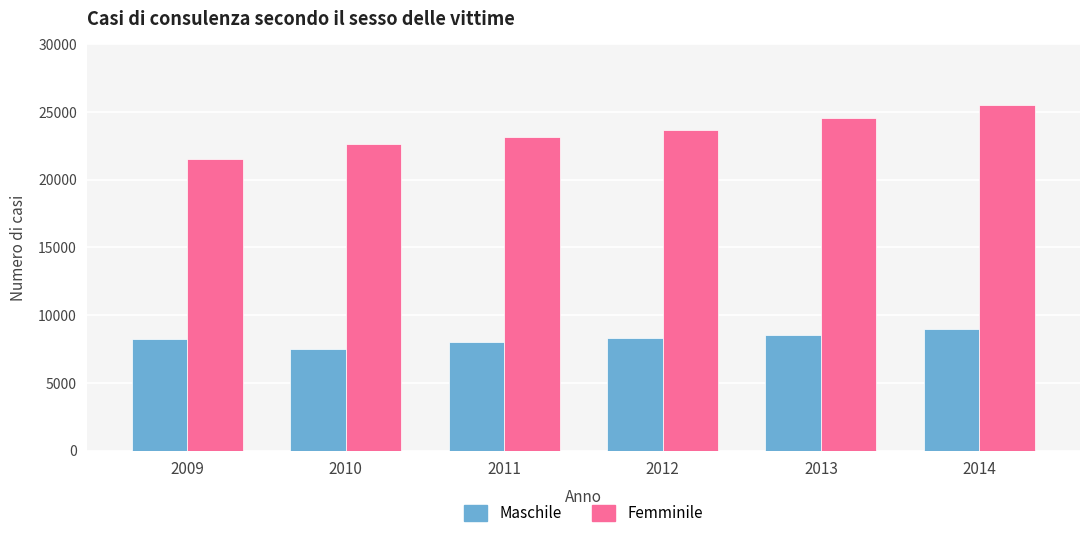

Read the Femminile value at 2010, to the nearest 100.

22600